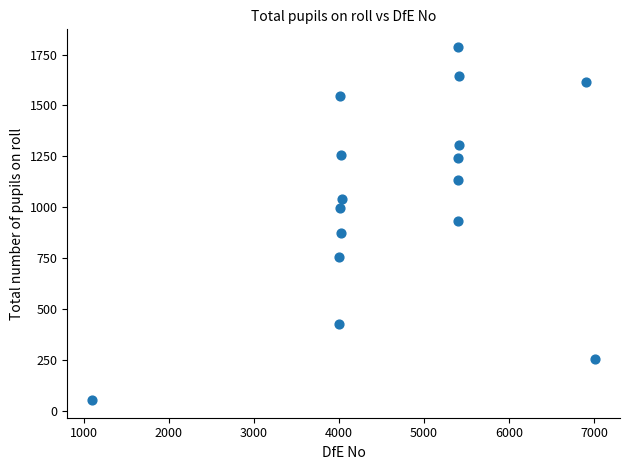

What is the range of Y values (max minus min)?

1733